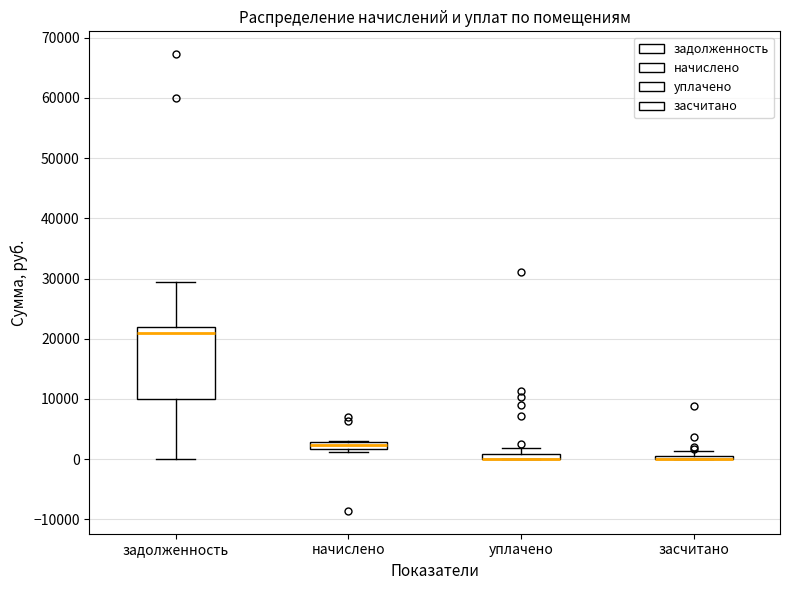

Which box is the tallest, from its lower edge to its upper edge?

задолженность